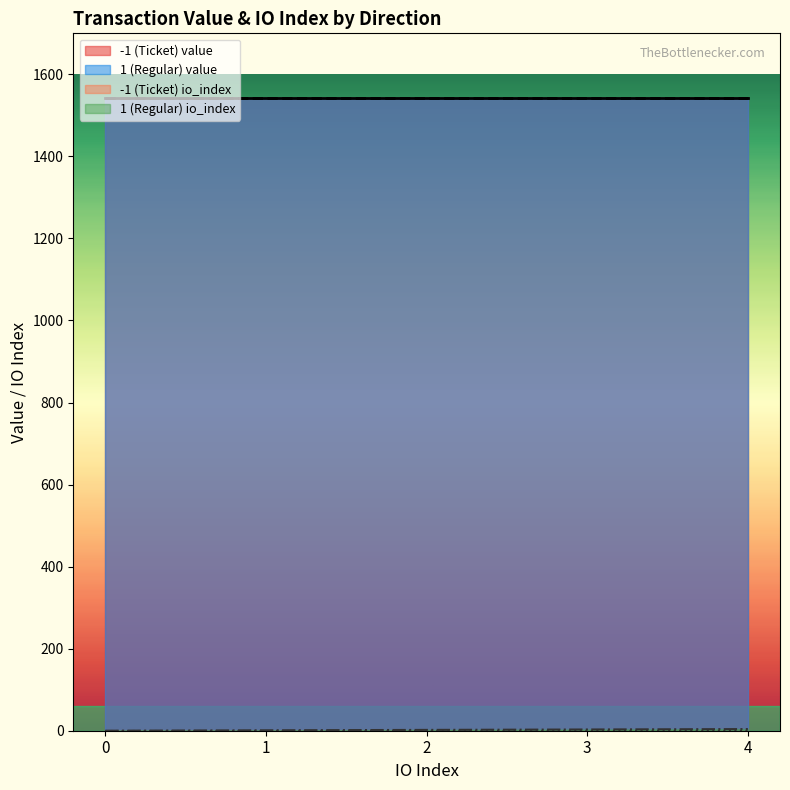

Between -1_3 and 1_4, which series saw the biggest shift?

value